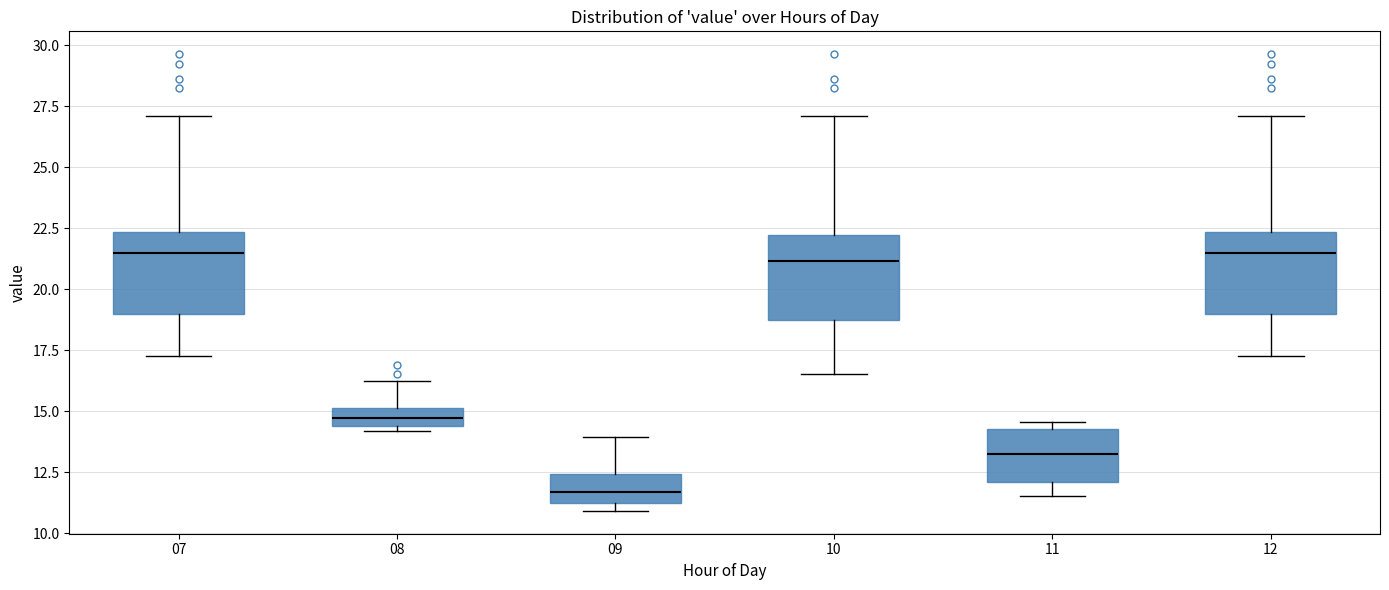

Where does the median line of the box at x = 07 sit on the y-axis? The values are not printed on the chart, so give them approximately, as read against the axis.

21.5